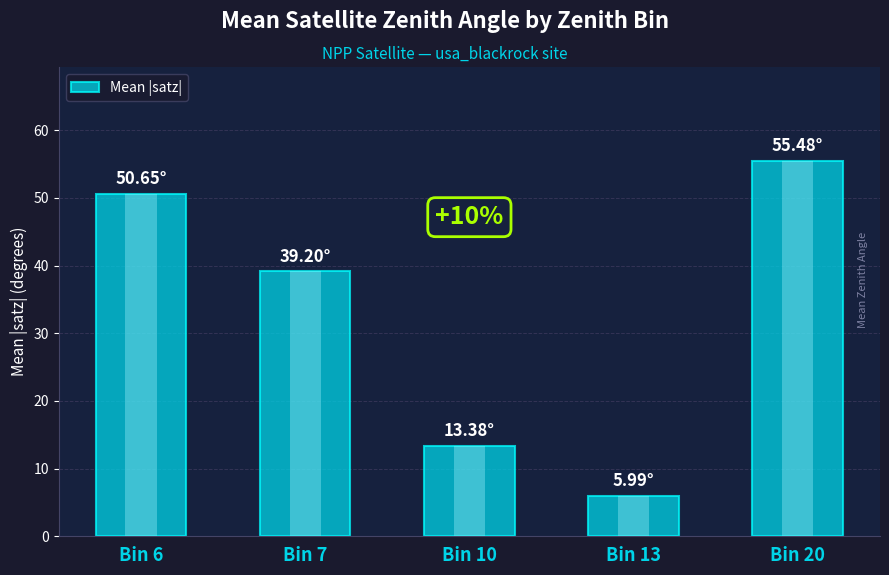

How many data points are above 39?

3